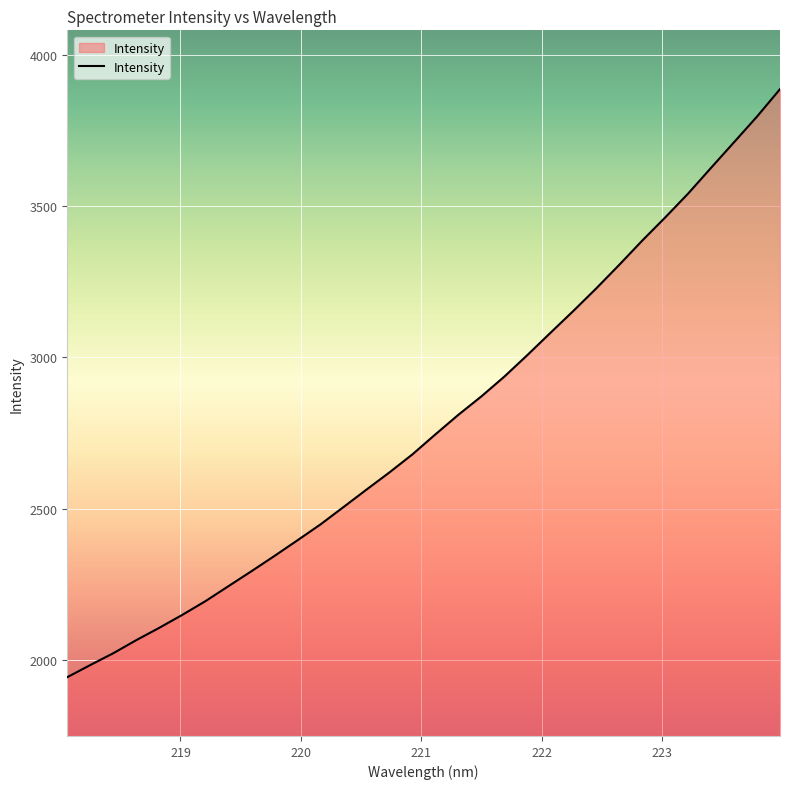

What is the smallest value displayed?

1943.4